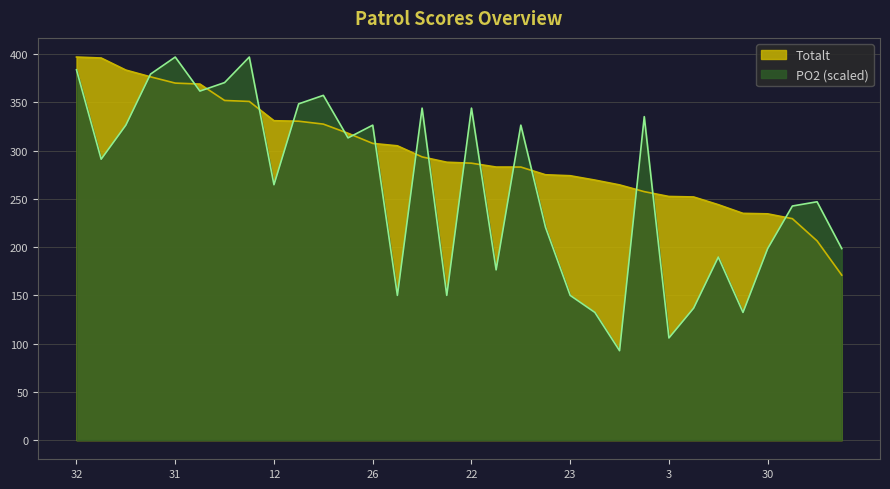

Between 27 and 4, which series saw the biggest shift?

PO2